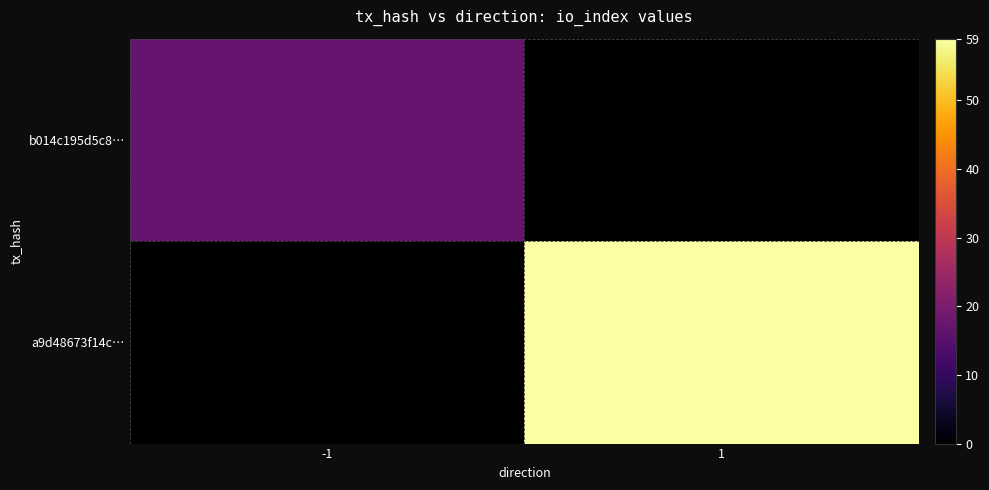

True or false: a9d48673f14c… has a value of 59.0 at 1.

True